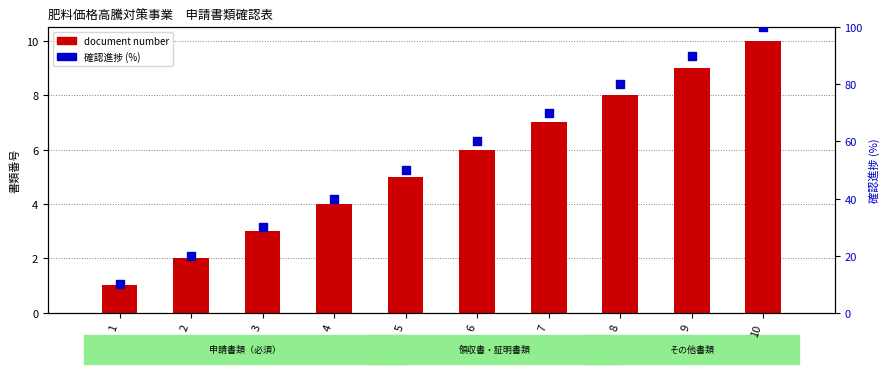

What is the total value across all series at 9?

99